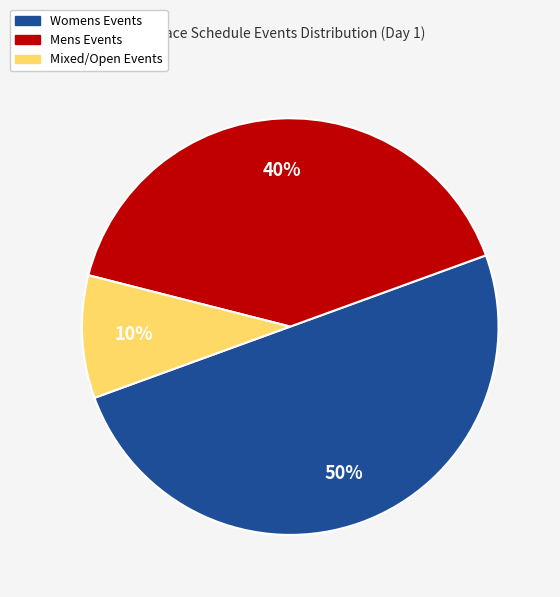

To the nearest percent, what is the average slice percentage?

33%